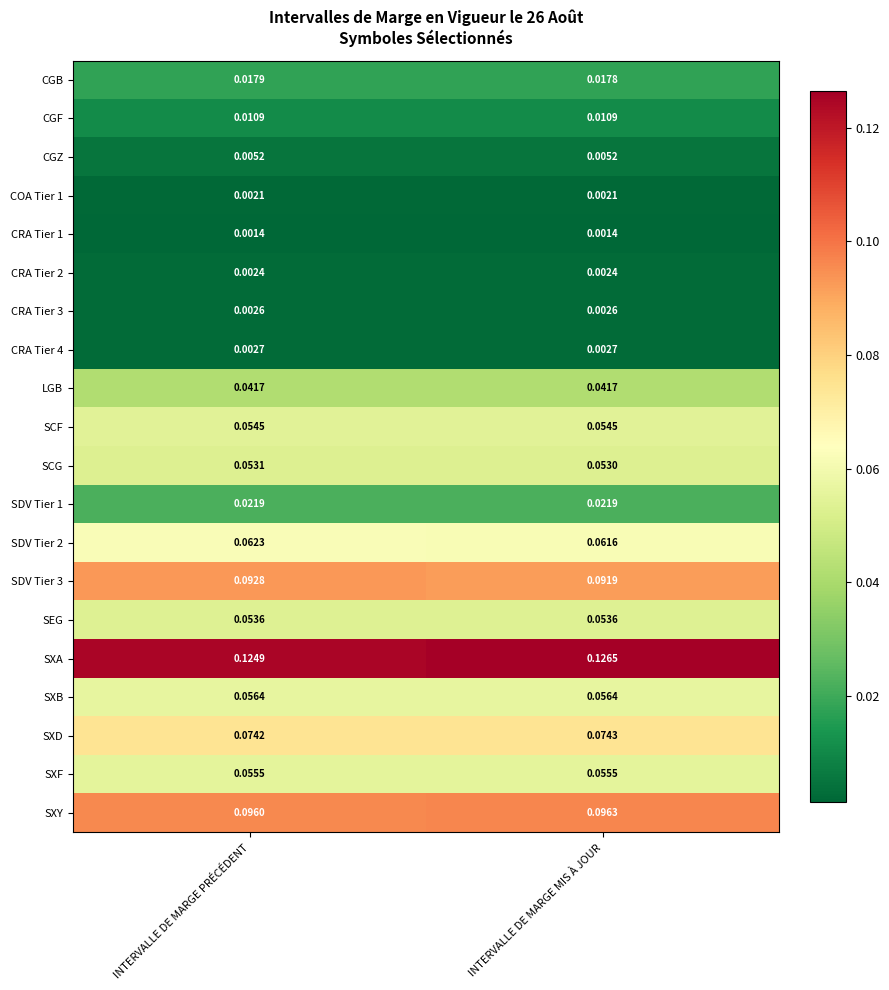

Where is SXA nearest to the value 0?

INTERVALLE DE MARGE PRÉCÉDENT